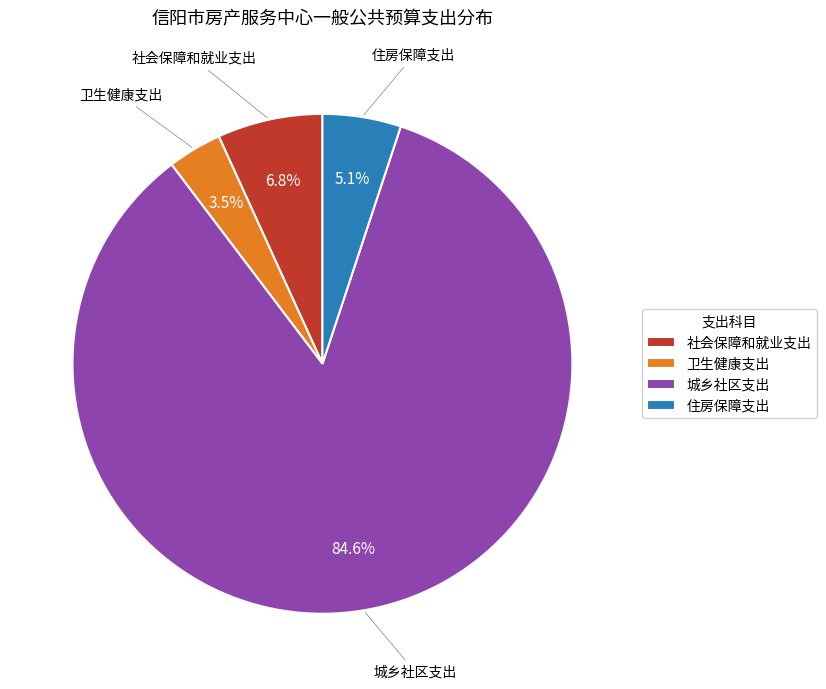

How many segments does this pie chart have?

4